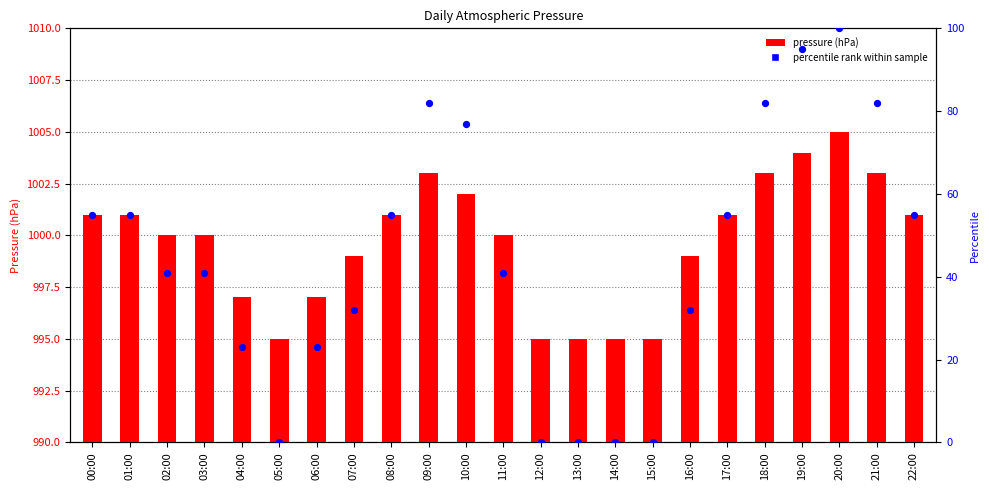

Which series reaches the minimum Y coordinate?

percentile rank within sample